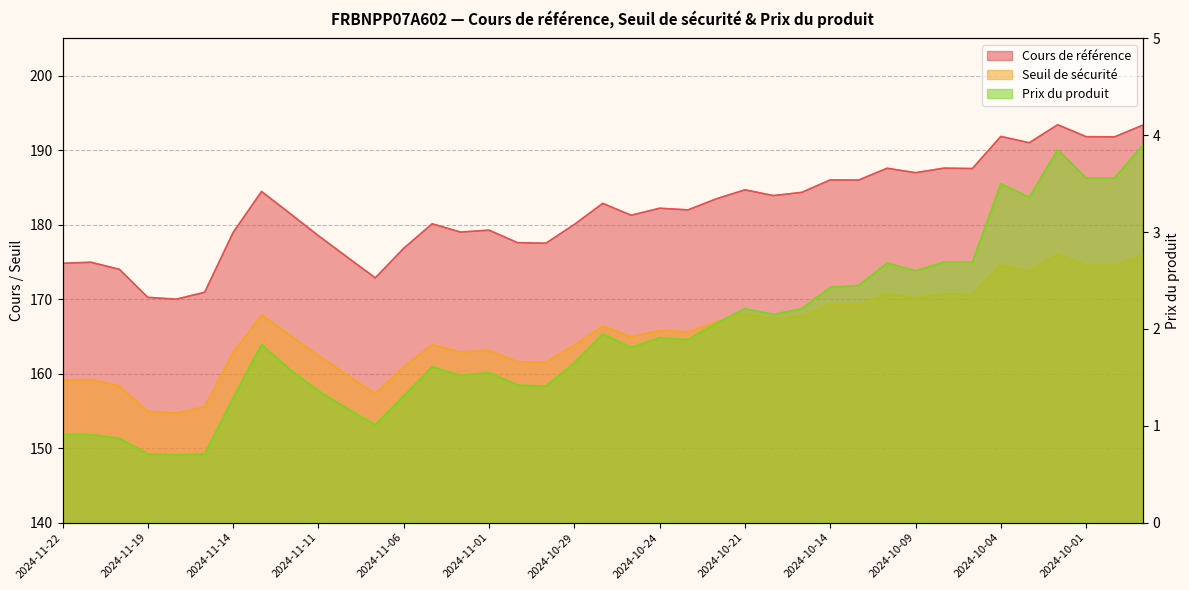

Where is the first local maximum for Prix du produit?

2024-11-13